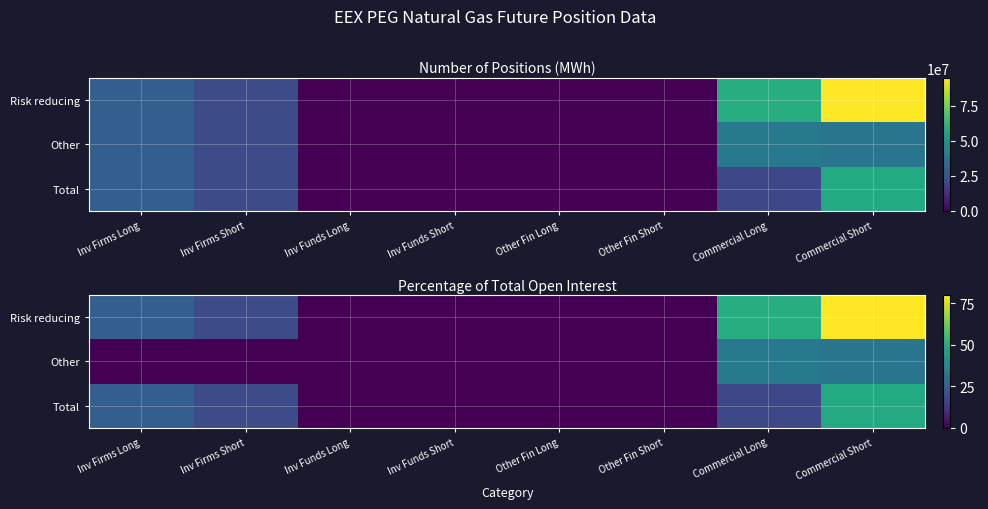

What is the difference between the Risk reducing values at Inv Firms Long and Other Fin Long?

23.9